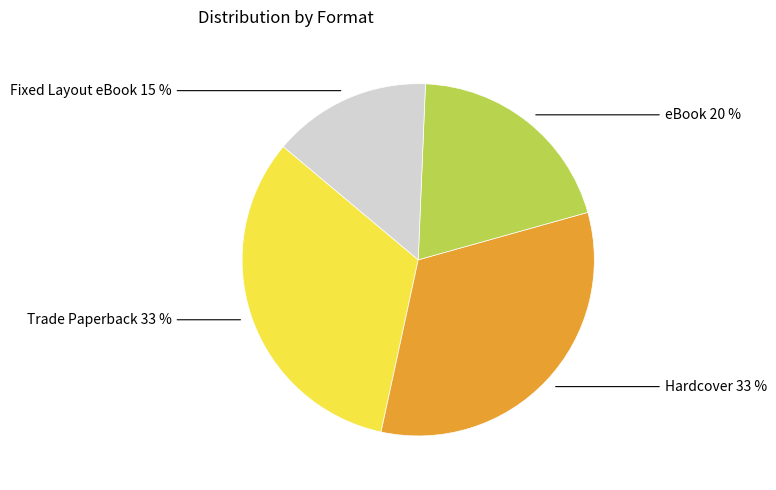

How many slices are in this pie chart?

4